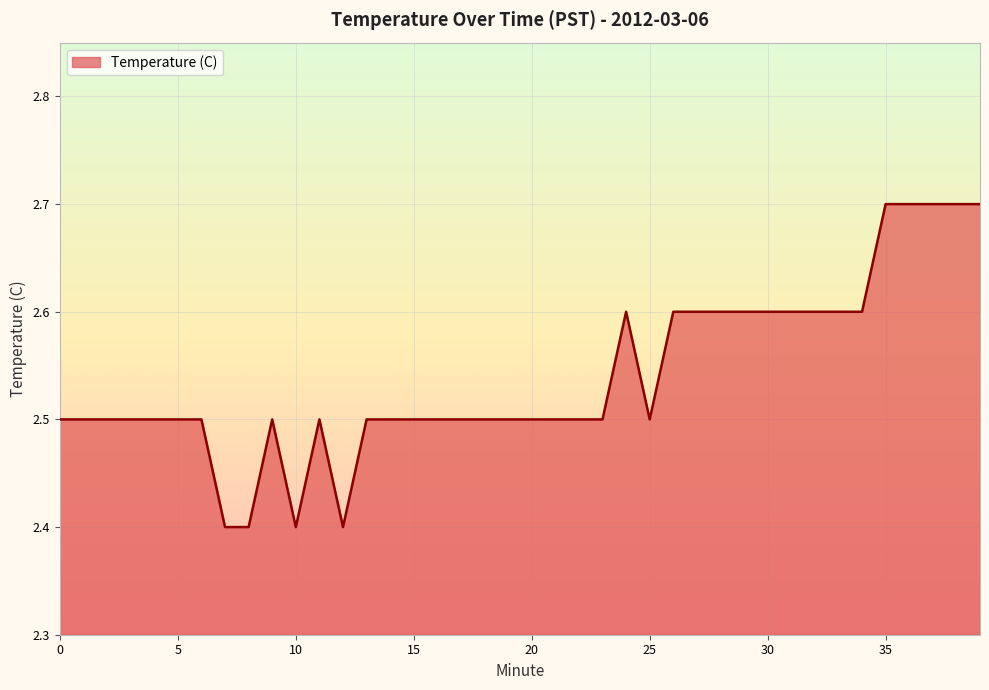

Count the values in the range 2 to 3.

40